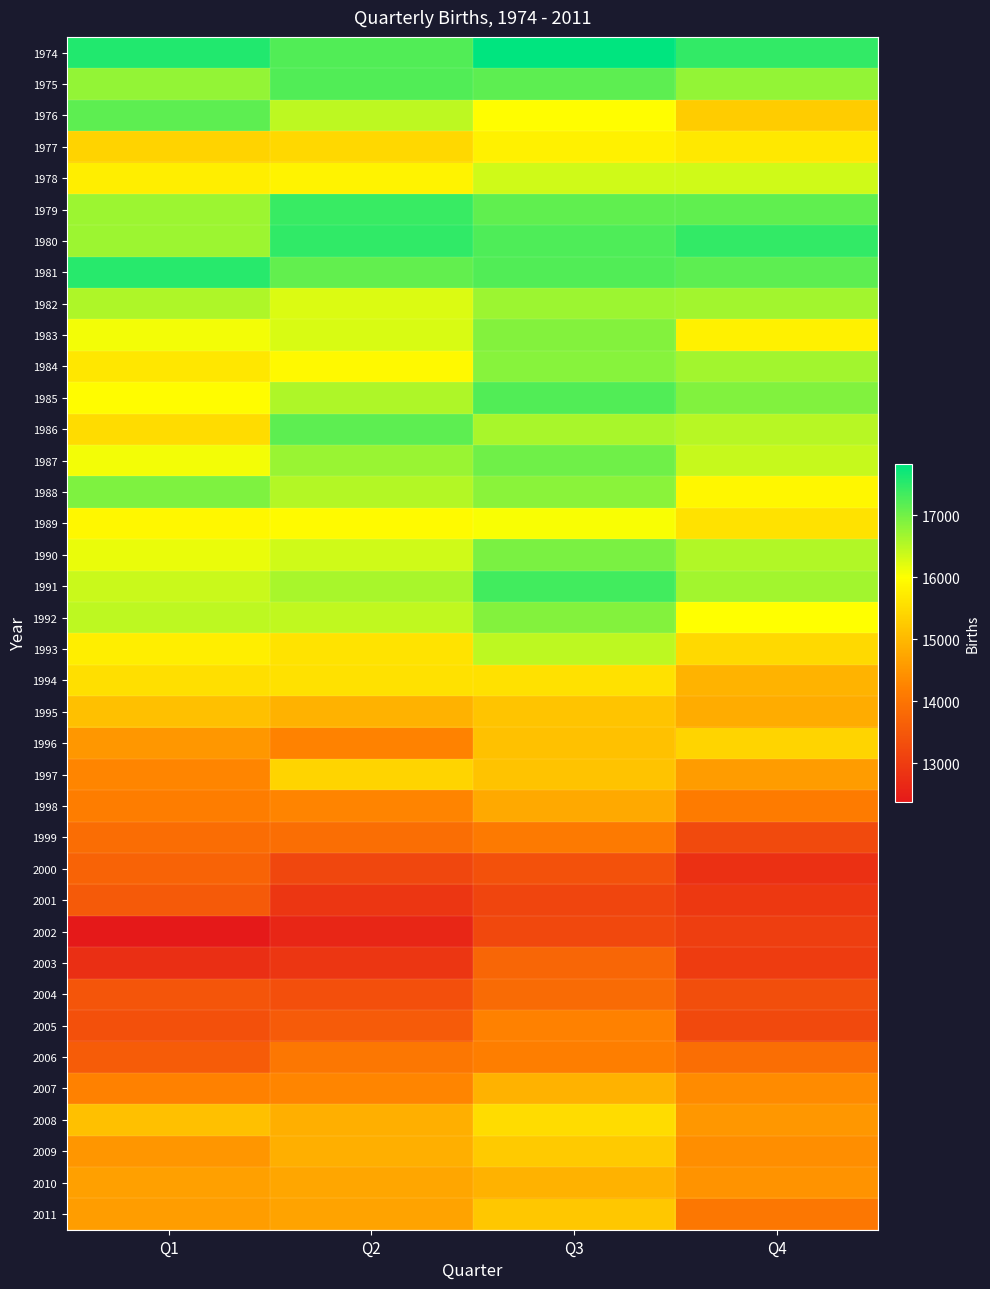

How many series are shown in this chart?

38